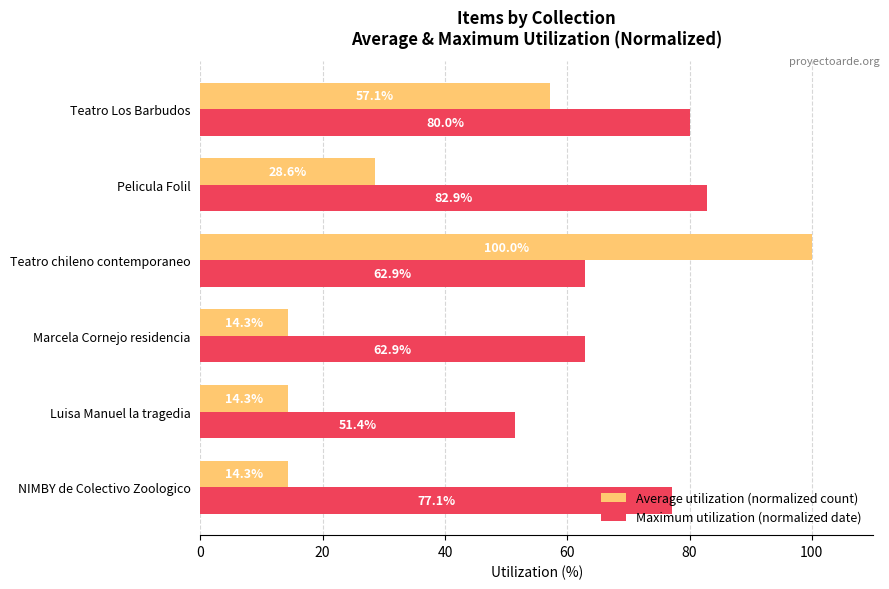

Count the number of categories in the chart.

6